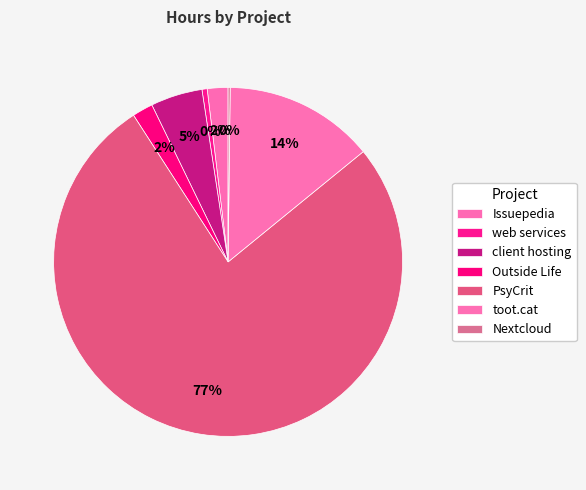

Is web services the majority of the pie?

No